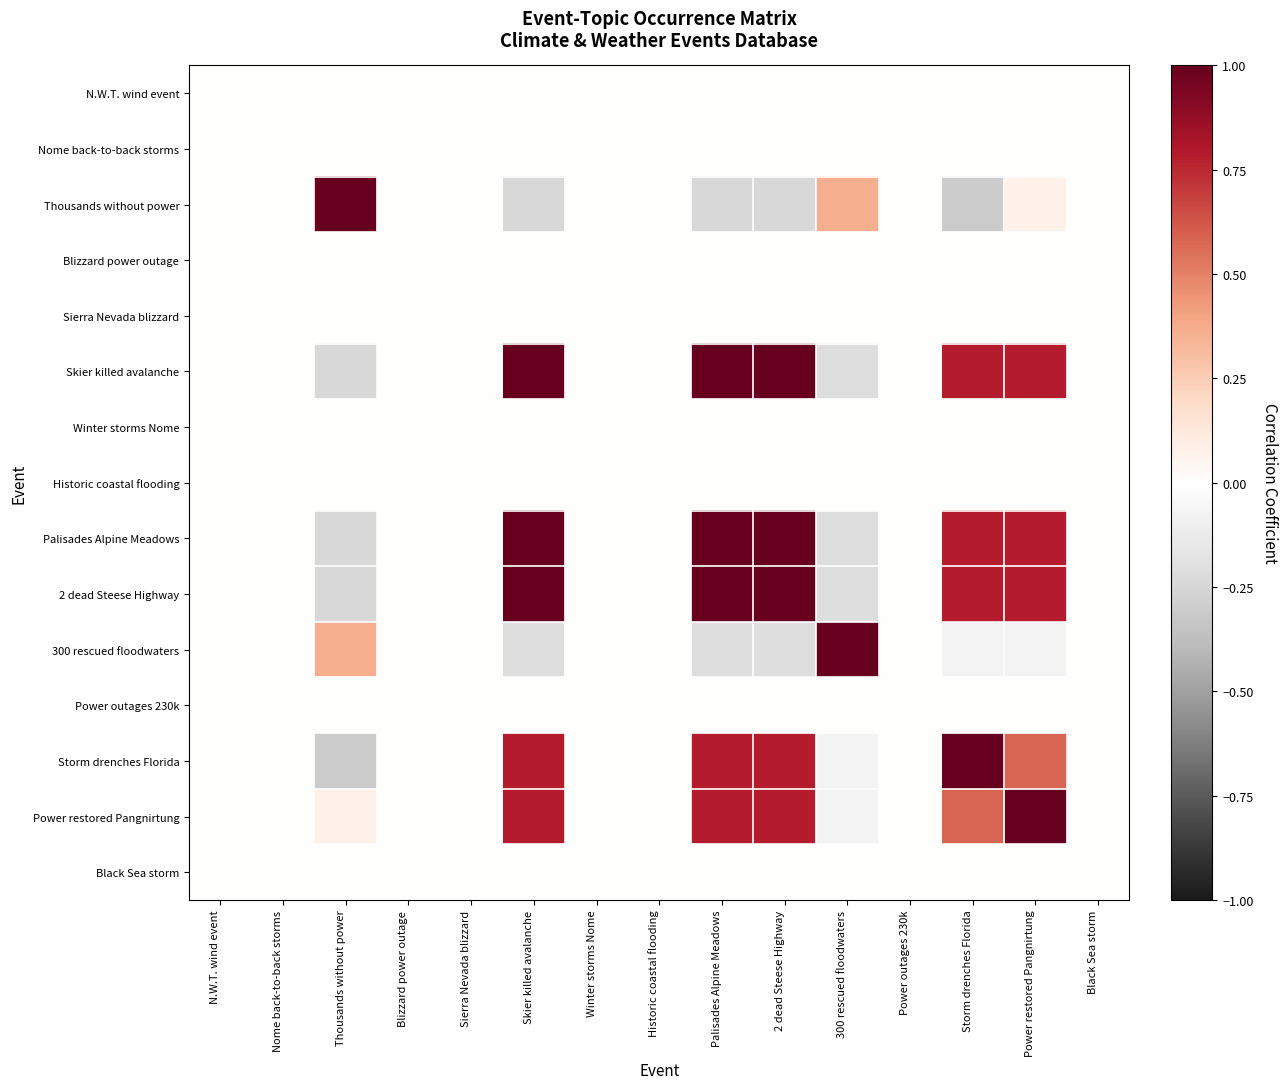

Reading right to left, transcribe all the data shown in this chart.

N.W.T. wind event: Black Sea storm=0.0	Power restored Pangnirtung=0.0	Storm drenches Florida=0.0	Power outages 230k=0.0	300 rescued floodwaters=0.0	2 dead Steese Highway=0.0	Palisades Alpine Meadows=0.0	Historic coastal flooding=0.0	Winter storms Nome=0.0	Skier killed avalanche=0.0	Sierra Nevada blizzard=0.0	Blizzard power outage=0.0	Thousands without power=0.0	Nome back-to-back storms=0.0	N.W.T. wind event=0.0
Nome back-to-back storms: Black Sea storm=0.0	Power restored Pangnirtung=0.0	Storm drenches Florida=0.0	Power outages 230k=0.0	300 rescued floodwaters=0.0	2 dead Steese Highway=0.0	Palisades Alpine Meadows=0.0	Historic coastal flooding=0.0	Winter storms Nome=0.0	Skier killed avalanche=0.0	Sierra Nevada blizzard=0.0	Blizzard power outage=0.0	Thousands without power=0.0	Nome back-to-back storms=0.0	N.W.T. wind event=0.0
Thousands without power: Black Sea storm=0.0	Power restored Pangnirtung=0.1	Storm drenches Florida=-0.3	Power outages 230k=0.0	300 rescued floodwaters=0.4	2 dead Steese Highway=-0.2	Palisades Alpine Meadows=-0.2	Historic coastal flooding=0.0	Winter storms Nome=0.0	Skier killed avalanche=-0.2	Sierra Nevada blizzard=0.0	Blizzard power outage=0.0	Thousands without power=1.0	Nome back-to-back storms=0.0	N.W.T. wind event=0.0
Blizzard power outage: Black Sea storm=0.0	Power restored Pangnirtung=0.0	Storm drenches Florida=0.0	Power outages 230k=0.0	300 rescued floodwaters=0.0	2 dead Steese Highway=0.0	Palisades Alpine Meadows=0.0	Historic coastal flooding=0.0	Winter storms Nome=0.0	Skier killed avalanche=0.0	Sierra Nevada blizzard=0.0	Blizzard power outage=0.0	Thousands without power=0.0	Nome back-to-back storms=0.0	N.W.T. wind event=0.0
Sierra Nevada blizzard: Black Sea storm=0.0	Power restored Pangnirtung=0.0	Storm drenches Florida=0.0	Power outages 230k=0.0	300 rescued floodwaters=0.0	2 dead Steese Highway=0.0	Palisades Alpine Meadows=0.0	Historic coastal flooding=0.0	Winter storms Nome=0.0	Skier killed avalanche=0.0	Sierra Nevada blizzard=0.0	Blizzard power outage=0.0	Thousands without power=0.0	Nome back-to-back storms=0.0	N.W.T. wind event=0.0
Skier killed avalanche: Black Sea storm=0.0	Power restored Pangnirtung=0.8	Storm drenches Florida=0.8	Power outages 230k=0.0	300 rescued floodwaters=-0.2	2 dead Steese Highway=1.0	Palisades Alpine Meadows=1.0	Historic coastal flooding=0.0	Winter storms Nome=0.0	Skier killed avalanche=1.0	Sierra Nevada blizzard=0.0	Blizzard power outage=0.0	Thousands without power=-0.2	Nome back-to-back storms=0.0	N.W.T. wind event=0.0
Winter storms Nome: Black Sea storm=0.0	Power restored Pangnirtung=0.0	Storm drenches Florida=0.0	Power outages 230k=0.0	300 rescued floodwaters=0.0	2 dead Steese Highway=0.0	Palisades Alpine Meadows=0.0	Historic coastal flooding=0.0	Winter storms Nome=0.0	Skier killed avalanche=0.0	Sierra Nevada blizzard=0.0	Blizzard power outage=0.0	Thousands without power=0.0	Nome back-to-back storms=0.0	N.W.T. wind event=0.0
Historic coastal flooding: Black Sea storm=0.0	Power restored Pangnirtung=0.0	Storm drenches Florida=0.0	Power outages 230k=0.0	300 rescued floodwaters=0.0	2 dead Steese Highway=0.0	Palisades Alpine Meadows=0.0	Historic coastal flooding=0.0	Winter storms Nome=0.0	Skier killed avalanche=0.0	Sierra Nevada blizzard=0.0	Blizzard power outage=0.0	Thousands without power=0.0	Nome back-to-back storms=0.0	N.W.T. wind event=0.0
Palisades Alpine Meadows: Black Sea storm=0.0	Power restored Pangnirtung=0.8	Storm drenches Florida=0.8	Power outages 230k=0.0	300 rescued floodwaters=-0.2	2 dead Steese Highway=1.0	Palisades Alpine Meadows=1.0	Historic coastal flooding=0.0	Winter storms Nome=0.0	Skier killed avalanche=1.0	Sierra Nevada blizzard=0.0	Blizzard power outage=0.0	Thousands without power=-0.2	Nome back-to-back storms=0.0	N.W.T. wind event=0.0
2 dead Steese Highway: Black Sea storm=0.0	Power restored Pangnirtung=0.8	Storm drenches Florida=0.8	Power outages 230k=0.0	300 rescued floodwaters=-0.2	2 dead Steese Highway=1.0	Palisades Alpine Meadows=1.0	Historic coastal flooding=0.0	Winter storms Nome=0.0	Skier killed avalanche=1.0	Sierra Nevada blizzard=0.0	Blizzard power outage=0.0	Thousands without power=-0.2	Nome back-to-back storms=0.0	N.W.T. wind event=0.0
300 rescued floodwaters: Black Sea storm=0.0	Power restored Pangnirtung=-0.1	Storm drenches Florida=-0.1	Power outages 230k=0.0	300 rescued floodwaters=1.0	2 dead Steese Highway=-0.2	Palisades Alpine Meadows=-0.2	Historic coastal flooding=0.0	Winter storms Nome=0.0	Skier killed avalanche=-0.2	Sierra Nevada blizzard=0.0	Blizzard power outage=0.0	Thousands without power=0.4	Nome back-to-back storms=0.0	N.W.T. wind event=0.0
Power outages 230k: Black Sea storm=0.0	Power restored Pangnirtung=0.0	Storm drenches Florida=0.0	Power outages 230k=0.0	300 rescued floodwaters=0.0	2 dead Steese Highway=0.0	Palisades Alpine Meadows=0.0	Historic coastal flooding=0.0	Winter storms Nome=0.0	Skier killed avalanche=0.0	Sierra Nevada blizzard=0.0	Blizzard power outage=0.0	Thousands without power=0.0	Nome back-to-back storms=0.0	N.W.T. wind event=0.0
Storm drenches Florida: Black Sea storm=0.0	Power restored Pangnirtung=0.6	Storm drenches Florida=1.0	Power outages 230k=0.0	300 rescued floodwaters=-0.1	2 dead Steese Highway=0.8	Palisades Alpine Meadows=0.8	Historic coastal flooding=0.0	Winter storms Nome=0.0	Skier killed avalanche=0.8	Sierra Nevada blizzard=0.0	Blizzard power outage=0.0	Thousands without power=-0.3	Nome back-to-back storms=0.0	N.W.T. wind event=0.0
Power restored Pangnirtung: Black Sea storm=0.0	Power restored Pangnirtung=1.0	Storm drenches Florida=0.6	Power outages 230k=0.0	300 rescued floodwaters=-0.1	2 dead Steese Highway=0.8	Palisades Alpine Meadows=0.8	Historic coastal flooding=0.0	Winter storms Nome=0.0	Skier killed avalanche=0.8	Sierra Nevada blizzard=0.0	Blizzard power outage=0.0	Thousands without power=0.1	Nome back-to-back storms=0.0	N.W.T. wind event=0.0
Black Sea storm: Black Sea storm=0.0	Power restored Pangnirtung=0.0	Storm drenches Florida=0.0	Power outages 230k=0.0	300 rescued floodwaters=0.0	2 dead Steese Highway=0.0	Palisades Alpine Meadows=0.0	Historic coastal flooding=0.0	Winter storms Nome=0.0	Skier killed avalanche=0.0	Sierra Nevada blizzard=0.0	Blizzard power outage=0.0	Thousands without power=0.0	Nome back-to-back storms=0.0	N.W.T. wind event=0.0